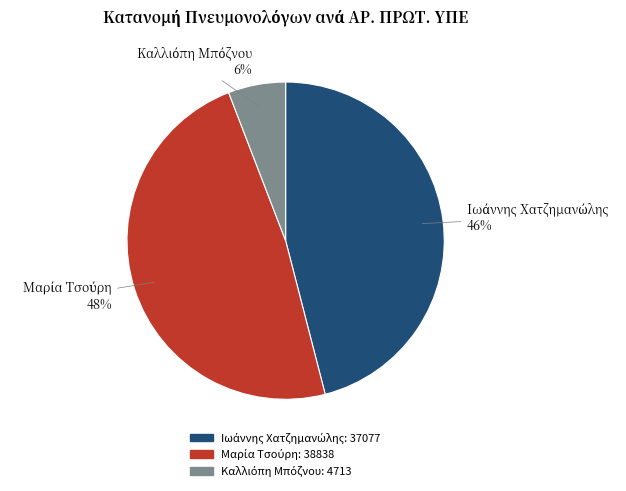

Is there a majority slice in this chart?

No